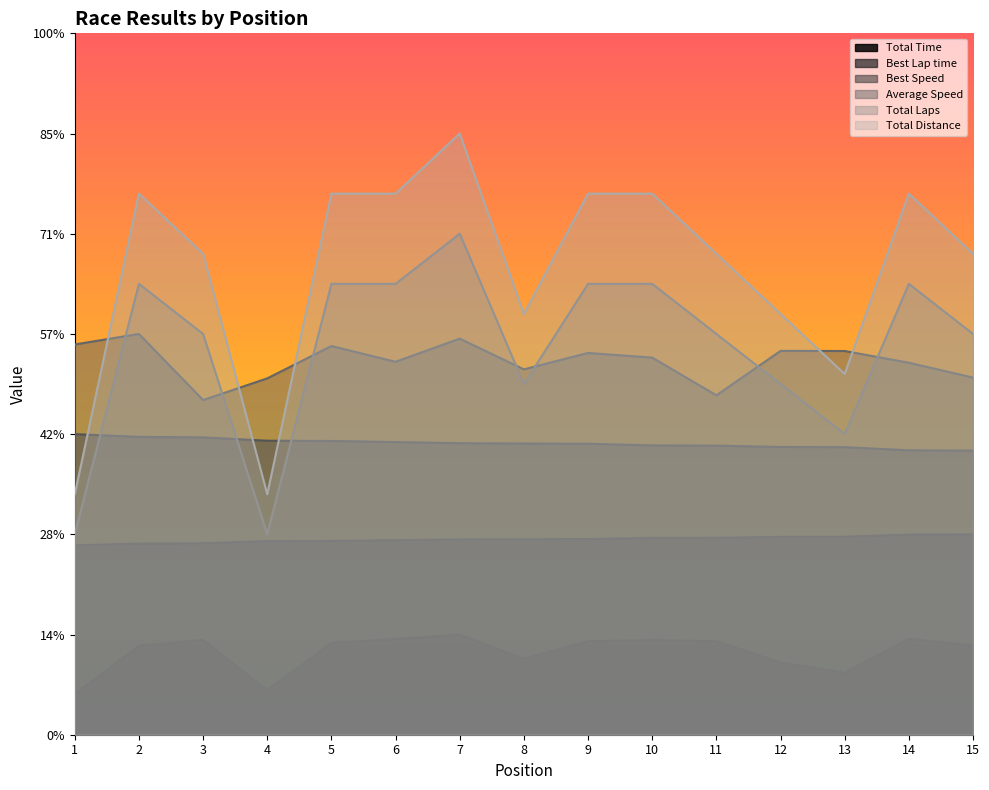

What is the difference between the highest and lowest values at 3?

770.7